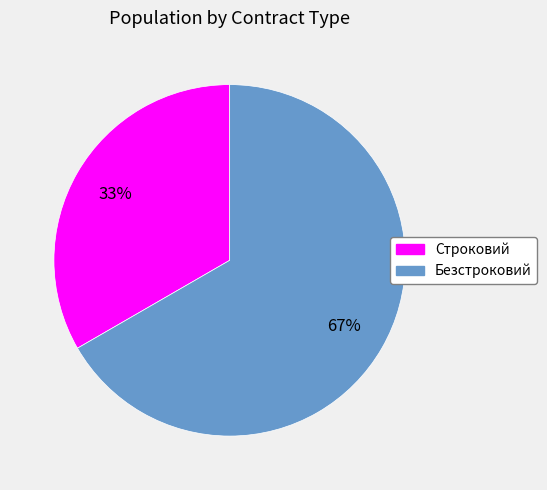

Does any single category account for the majority?

Yes